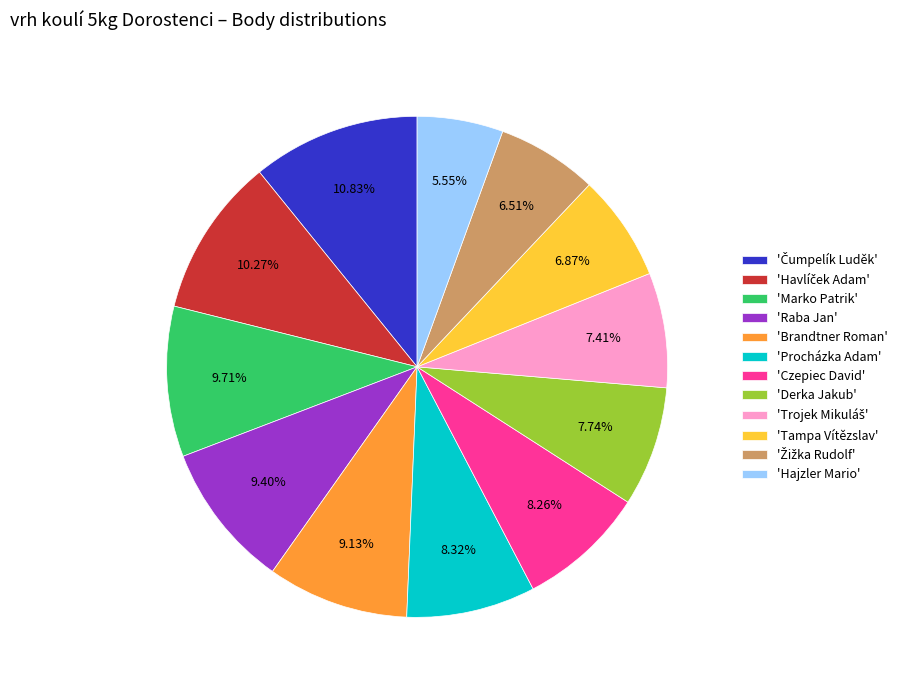

Does 'Hajzler Mario' represent more than half of the total?

No